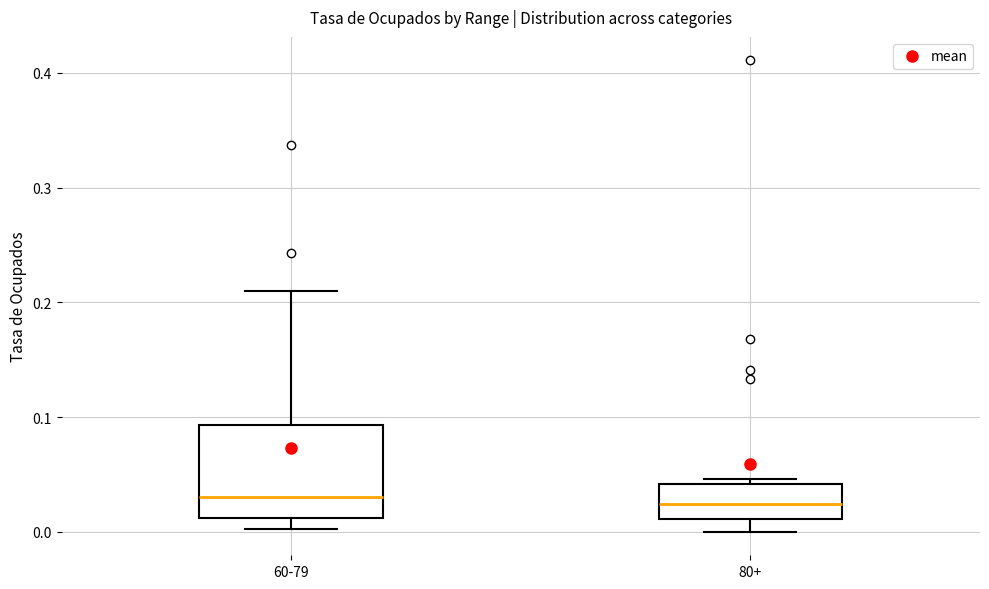

Where is the upper edge of the box for 80+ on the y-axis? The values are not printed on the chart, so give them approximately, as read against the axis.

0.04